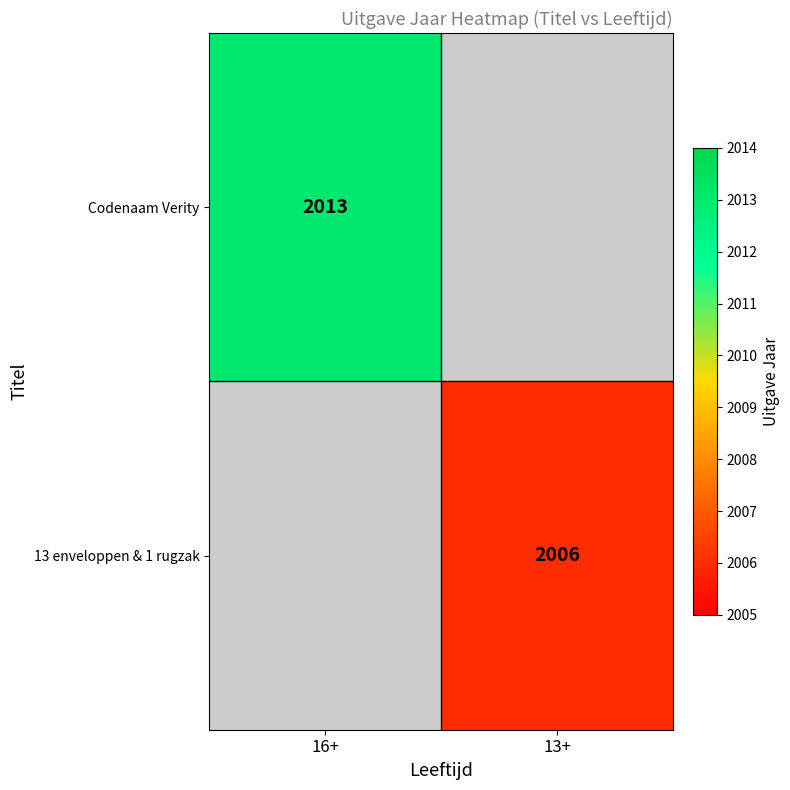

True or false: Codenaam Verity has a value of 1176.8 at 16+.

False